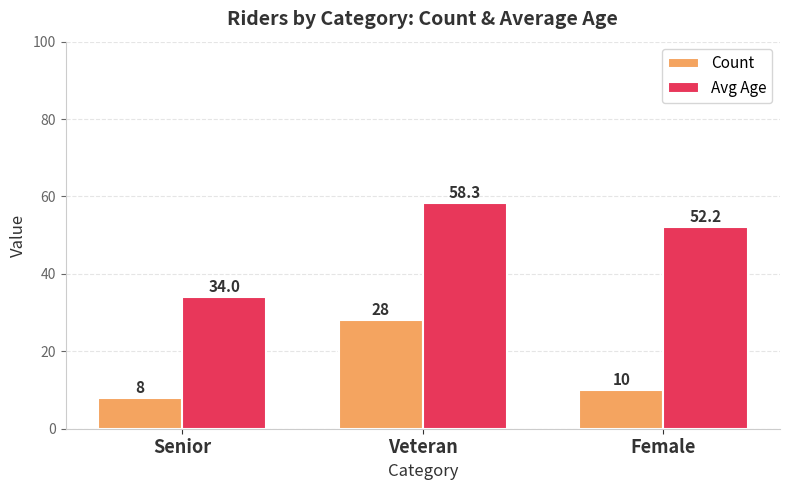

Are the bars grouped side by side (vs. stacked)?

Yes